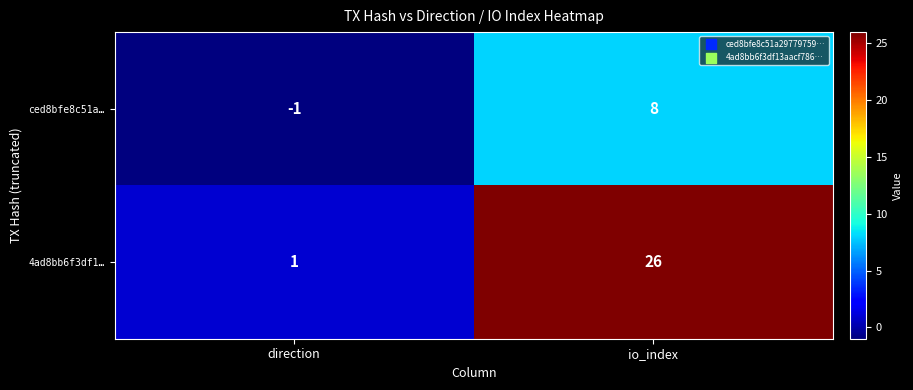

At direction, list the series in order from largest to smallest.

4ad8bb6f3df1…, ced8bfe8c51a…